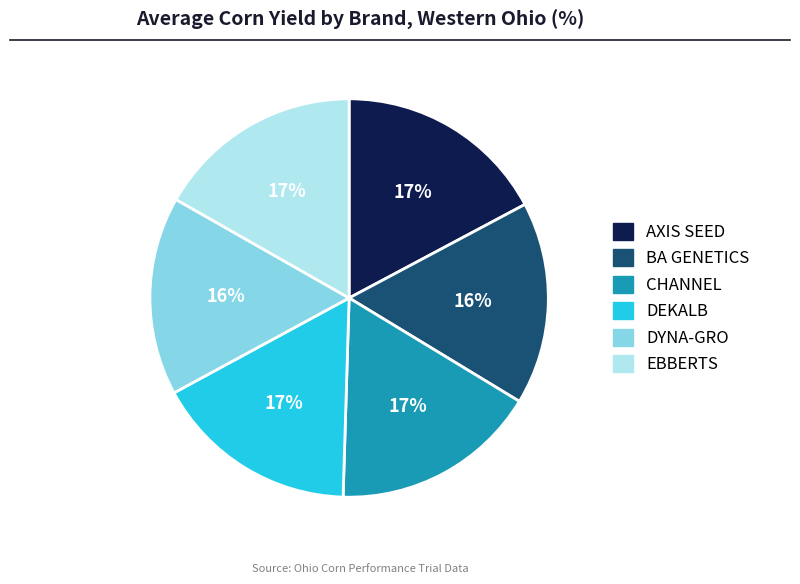

To the nearest percent, what is the average slice percentage?

17%